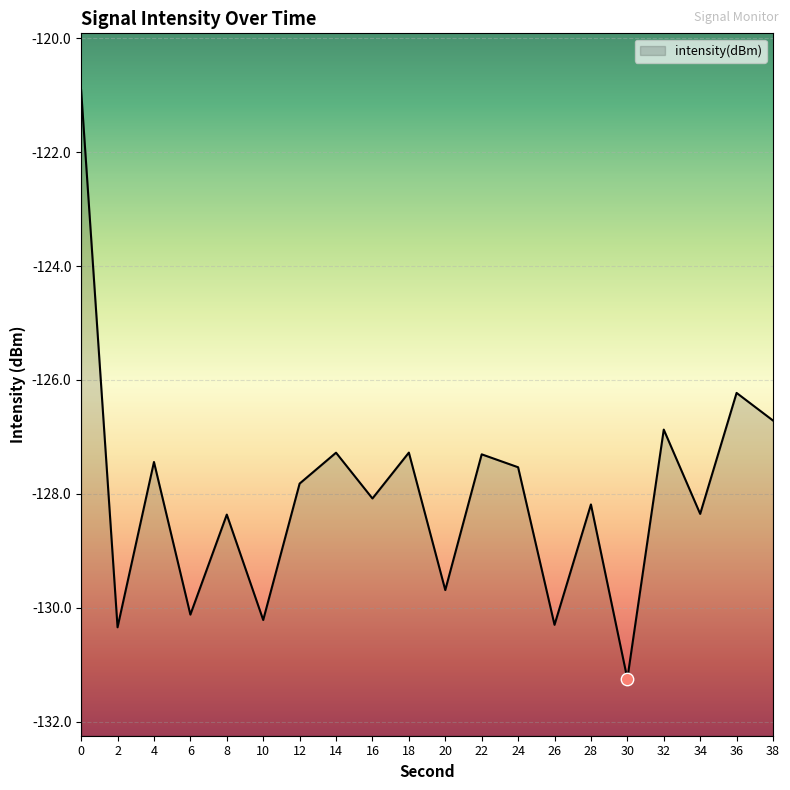

What is the change in value from 30 to 34?

+2.9